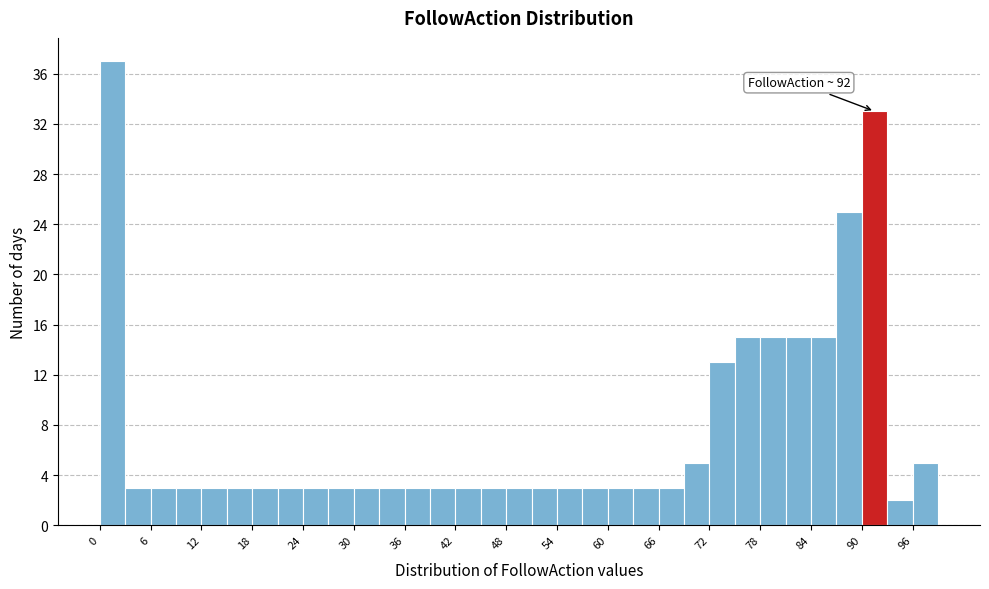

Read against the x-axis, roughly where is the centre of the tallest bar?

2